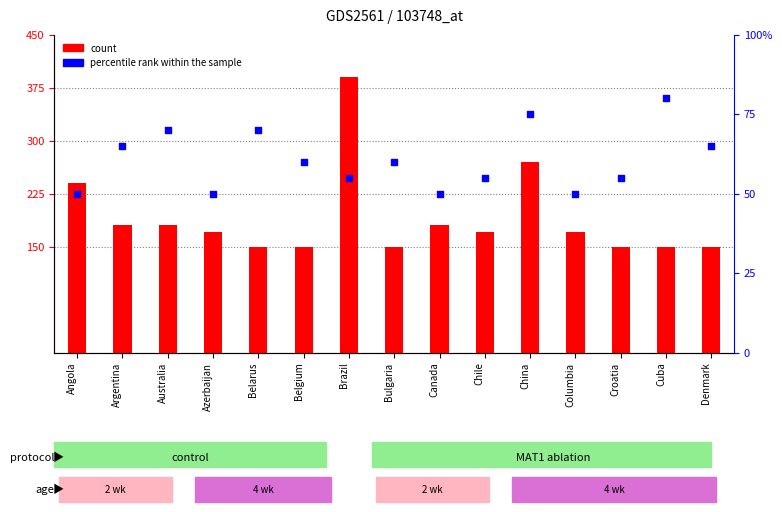

Which series has the largest total across all categories?

count